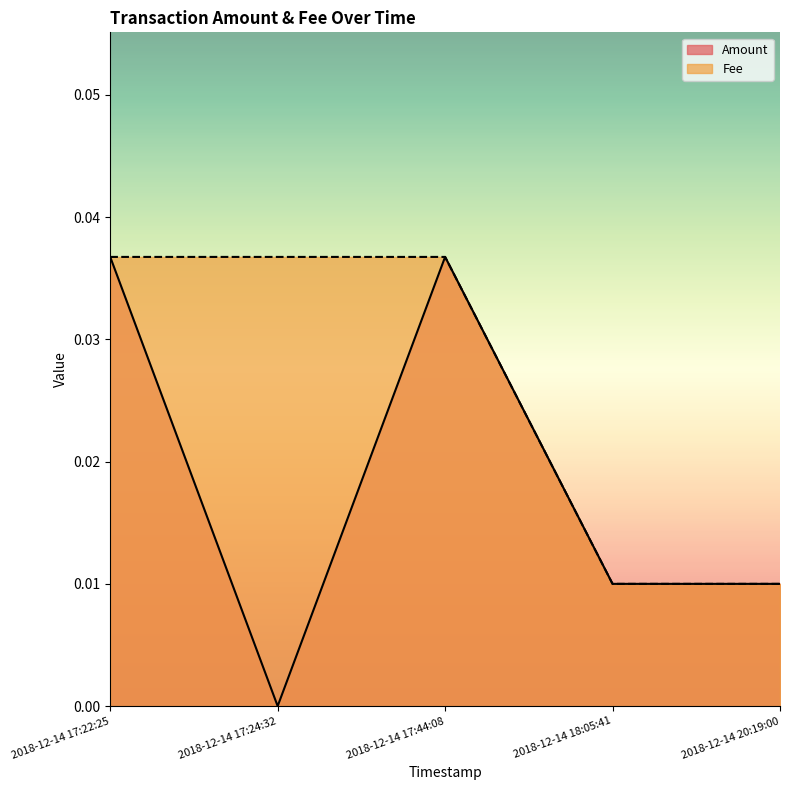

Is it true that Amount equals 0.0 at 2018-12-14 17:24:32?

True